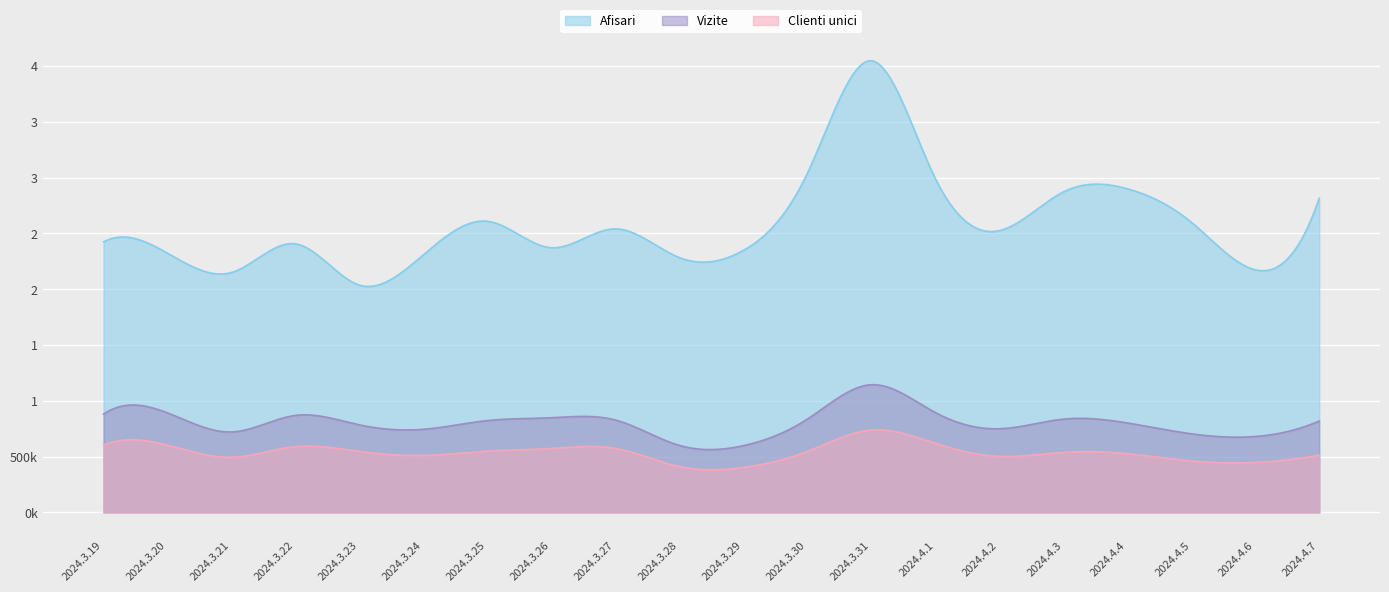

Reading right to left, list all the values displayed in this chart.

Afisari: 2024.4.7=2814880	2024.4.6=2173602	2024.4.5=2600499	2024.4.4=2900048	2024.4.3=2871303	2024.4.2=2524652	2024.4.1=2991739	2024.3.31=4048107	2024.3.30=3038119	2024.3.29=2347450	2024.3.28=2282955	2024.3.27=2540522	2024.3.26=2371490	2024.3.25=2608508	2024.3.24=2308687	2024.3.23=2036130	2024.3.22=2406146	2024.3.21=2149413	2024.3.20=2322410	2024.3.19=2423601
Vizite: 2024.4.7=818015	2024.4.6=679381	2024.4.5=703789	2024.4.4=800979	2024.4.3=834946	2024.4.2=748864	2024.4.1=894170	2024.3.31=1143649	2024.3.30=835283	2024.3.29=597491	2024.3.28=599611	2024.3.27=827209	2024.3.26=847614	2024.3.25=822235	2024.3.24=743980	2024.3.23=783591	2024.3.22=868495	2024.3.21=720157	2024.3.20=891067	2024.3.19=880397
Clienti unici: 2024.4.7=512107	2024.4.6=447242	2024.4.5=460197	2024.4.4=525573	2024.4.3=537742	2024.4.2=501123	2024.4.1=618703	2024.3.31=737721	2024.3.30=545640	2024.3.29=401982	2024.3.28=410514	2024.3.27=573037	2024.3.26=572086	2024.3.25=548585	2024.3.24=509978	2024.3.23=545567	2024.3.22=588725	2024.3.21=492769	2024.3.20=601913	2024.3.19=604142